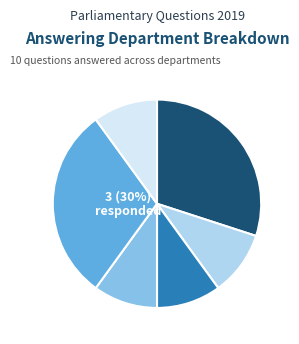

To the nearest percent, what is the difference between the largest and smallest slice percentages?

20%